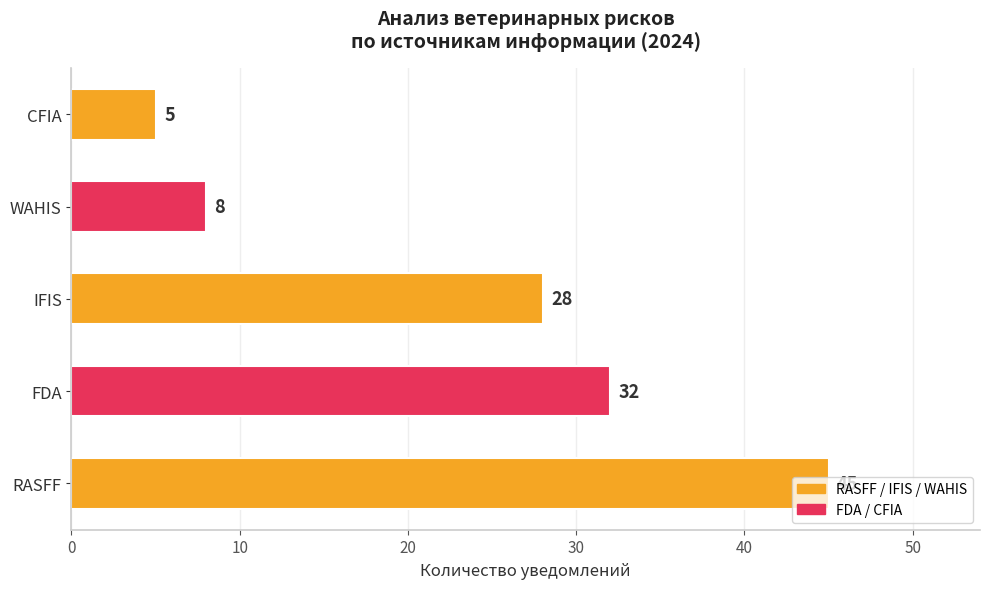

The value at IFIS is 28. True or false?

True